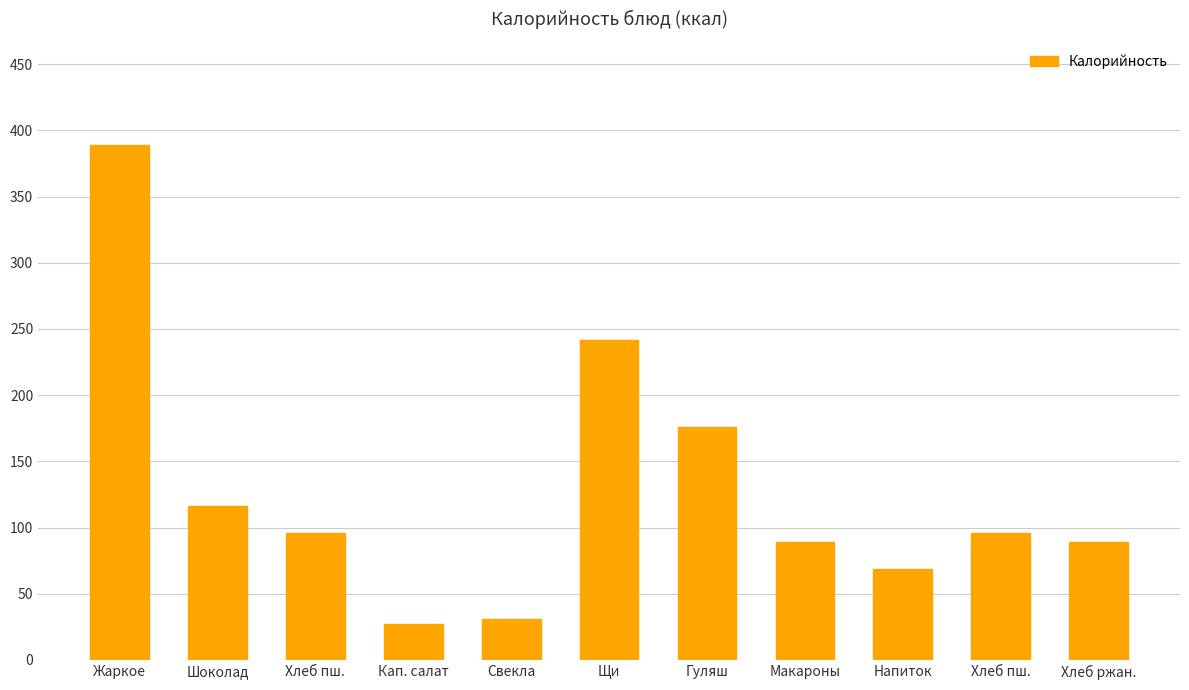

How many data points are less than 96?

5